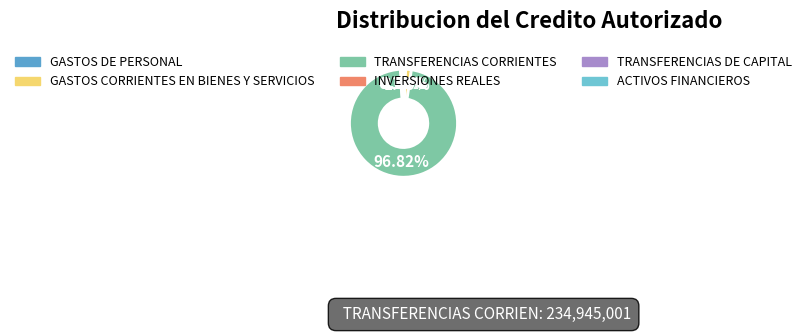

To the nearest percent, what is the difference between the TRANSFERENCIAS DE CAPITAL and TRANSFERENCIAS CORRIENTES slice percentages?

96%